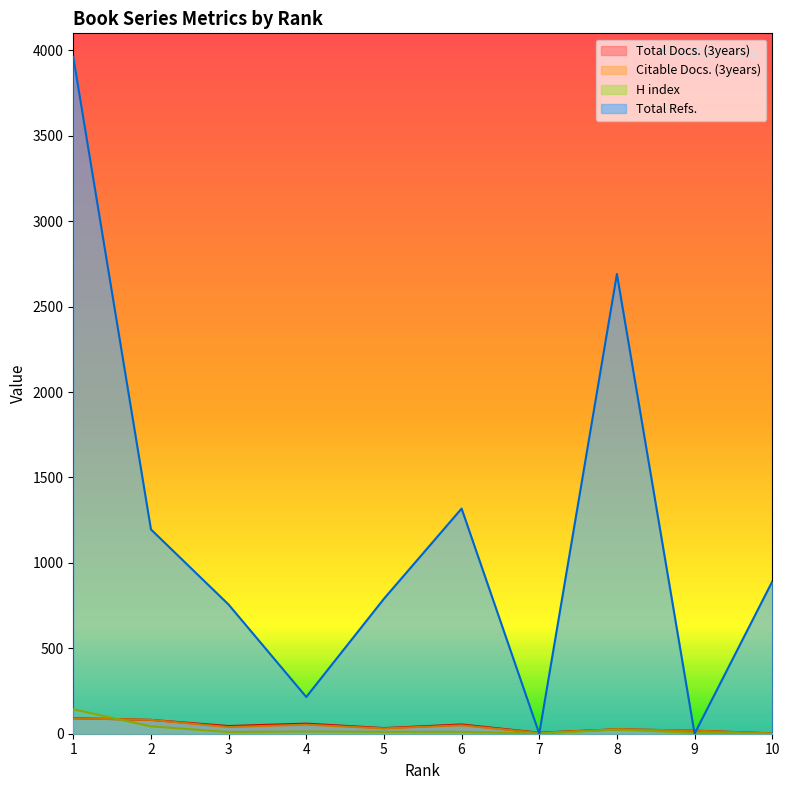

What is the difference between the Total Refs. values at 5 and 1?

3172